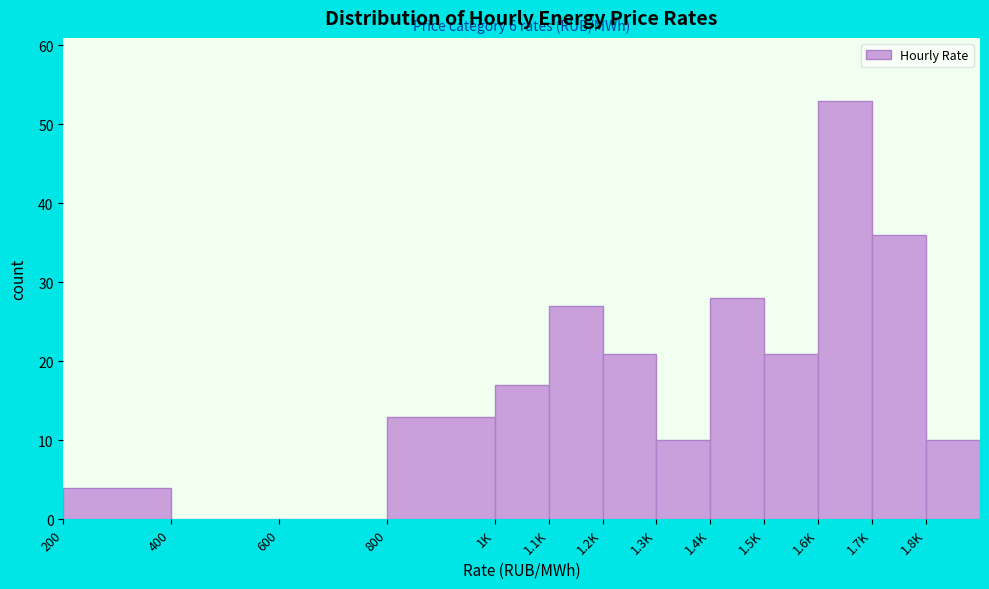

Reading left to right, transcribe all the data shown in this chart.

200=4	400=0	600=0	800=13	1K=17	1.1K=27	1.2K=21	1.3K=10	1.4K=28	1.5K=21	1.6K=53	1.7K=36	1.8K=10